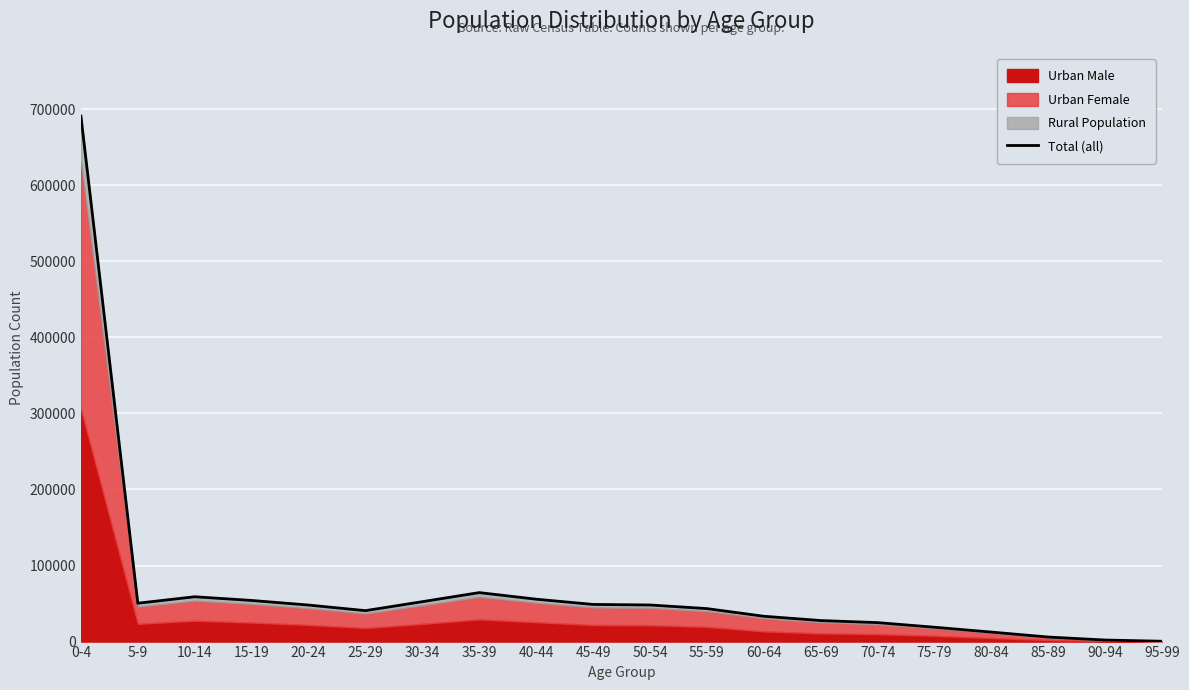

At which label is the value closest to 345646?

35-39